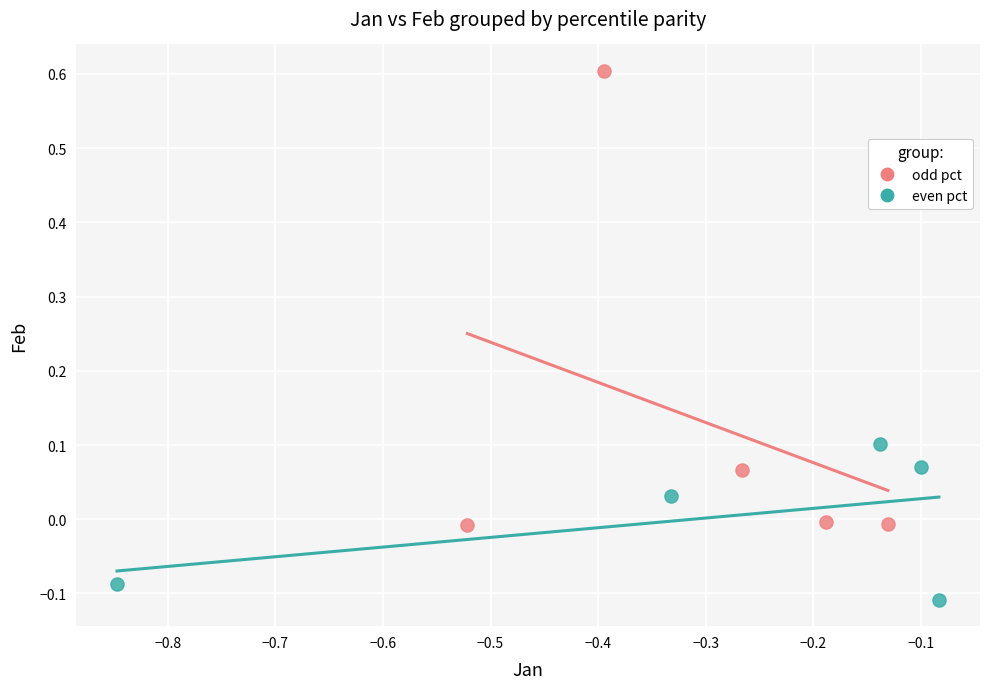

Which series has the widest spread of Y values?

odd pct